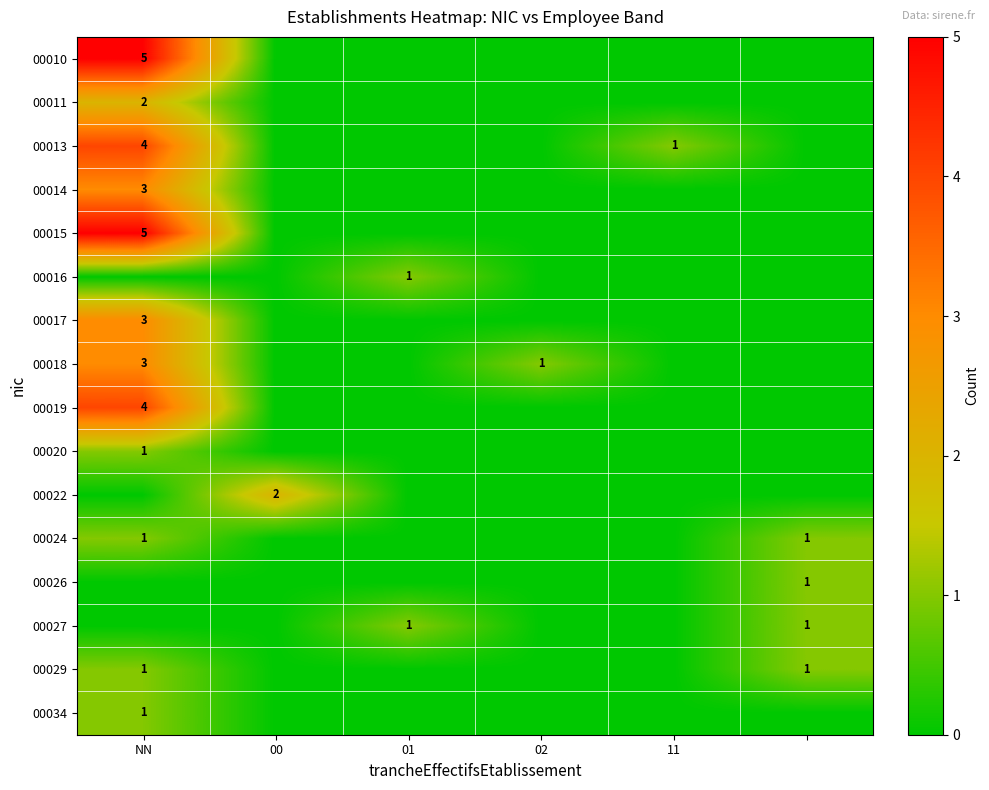

At which category does the chart reach its peak across all series?

NN